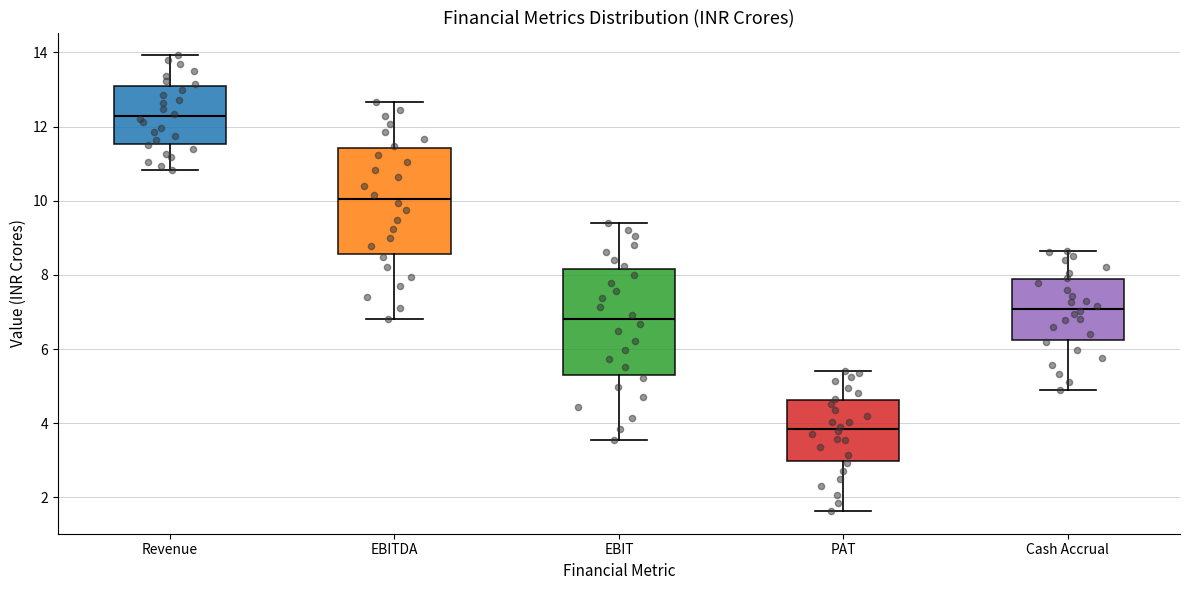

Which box has the highest median line?

Revenue